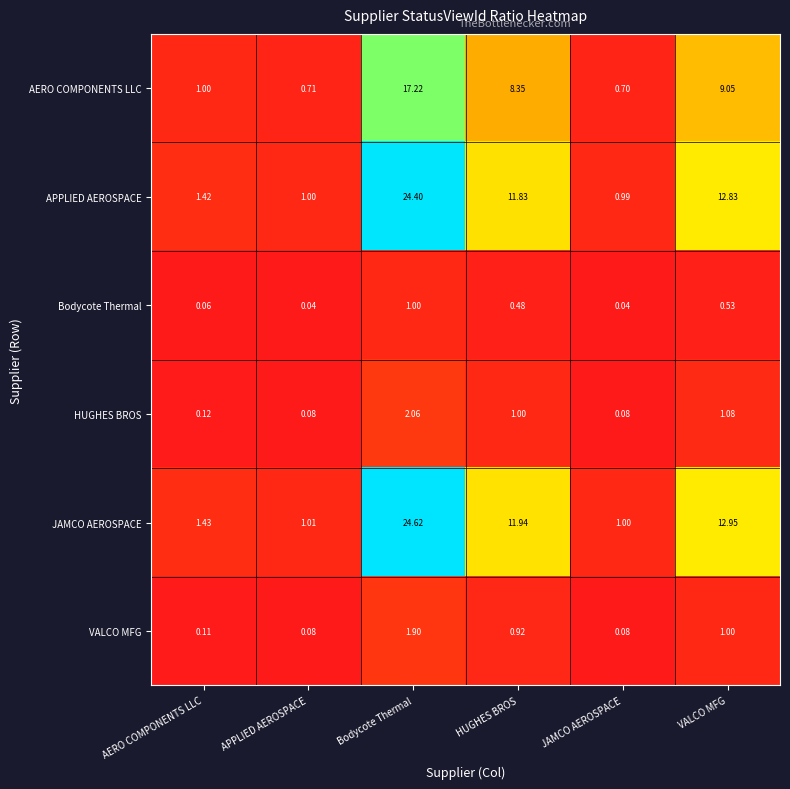

At which label does JAMCO AEROSPACE first exceed 11?

Bodycote Thermal